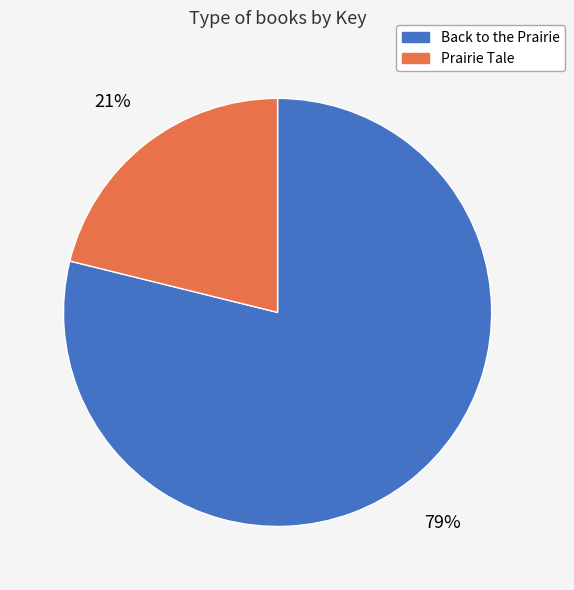

To the nearest percent, what is the average slice percentage?

50%